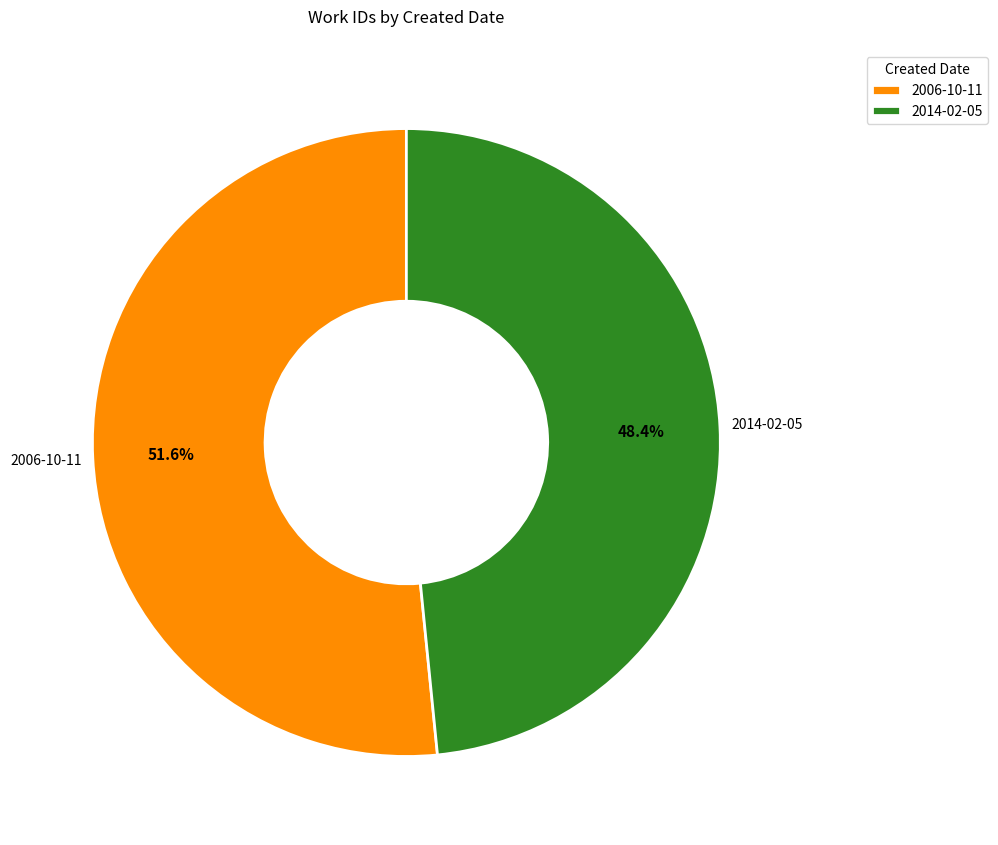

Rank the categories by value from highest to lowest.

2006-10-11, 2014-02-05